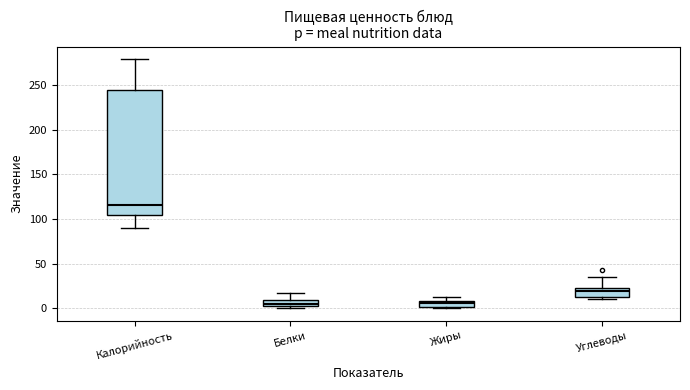

Where does the median line of the box for Белки sit on the y-axis? The values are not printed on the chart, so give them approximately, as read against the axis.

5